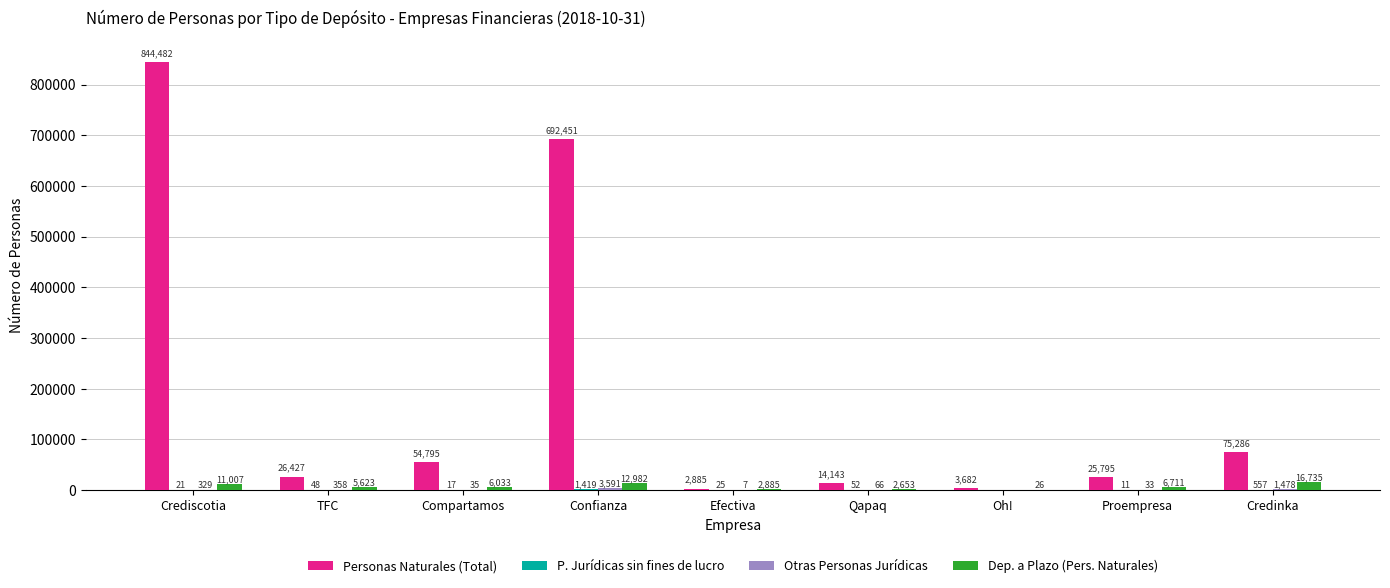

Are the bars horizontal?

No